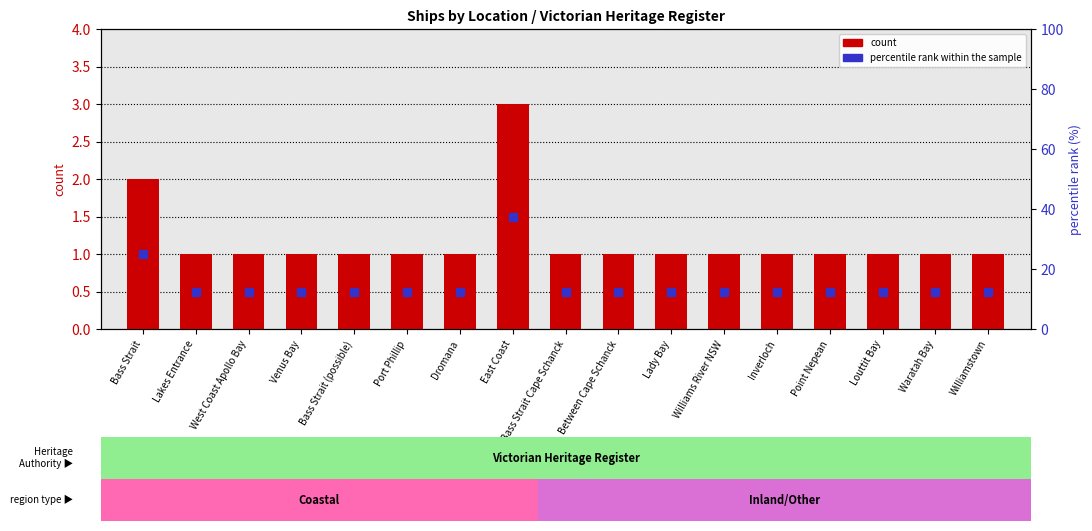

Approximately how many times larger is the value at Lakes Entrance compared to East Coast?

0.3